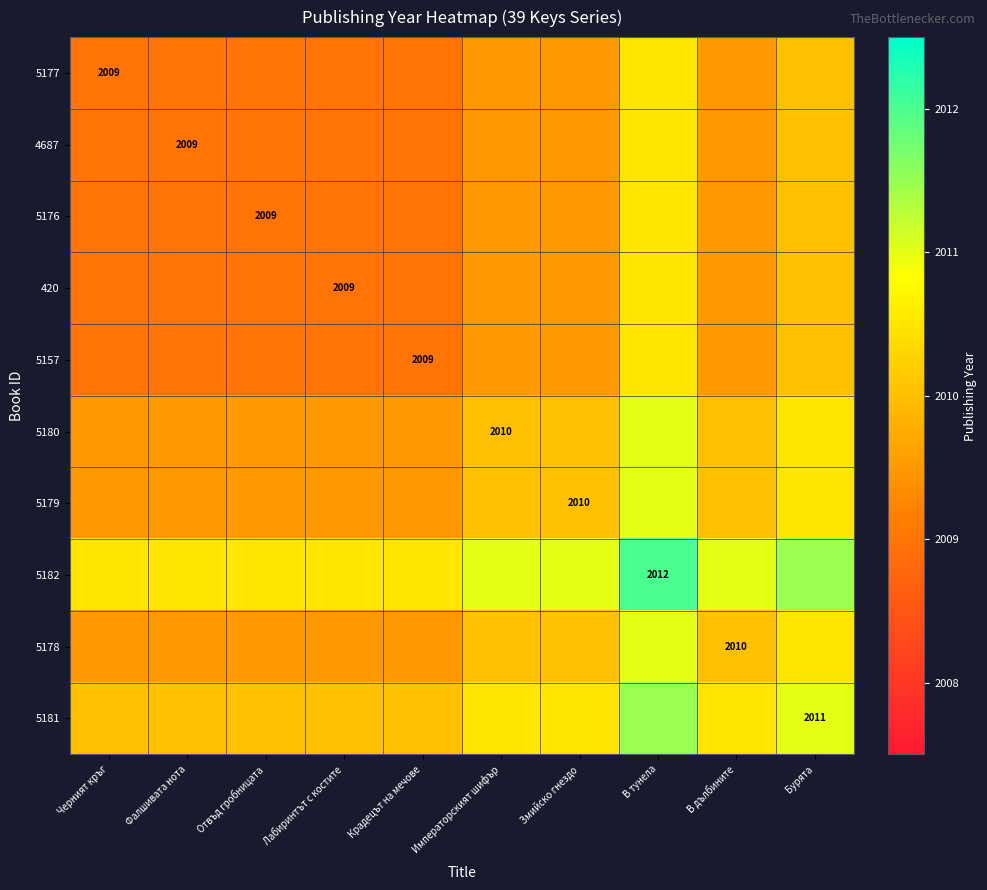

How many values in the 5176 series exceed 2009?

5